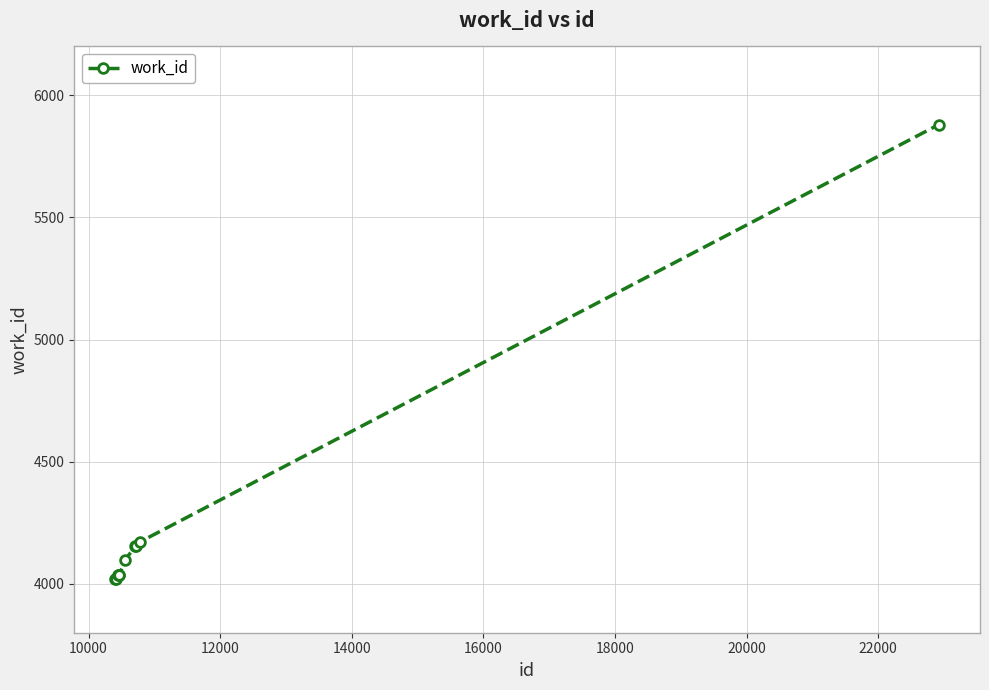

What is the minimum value shown in the chart?

4020